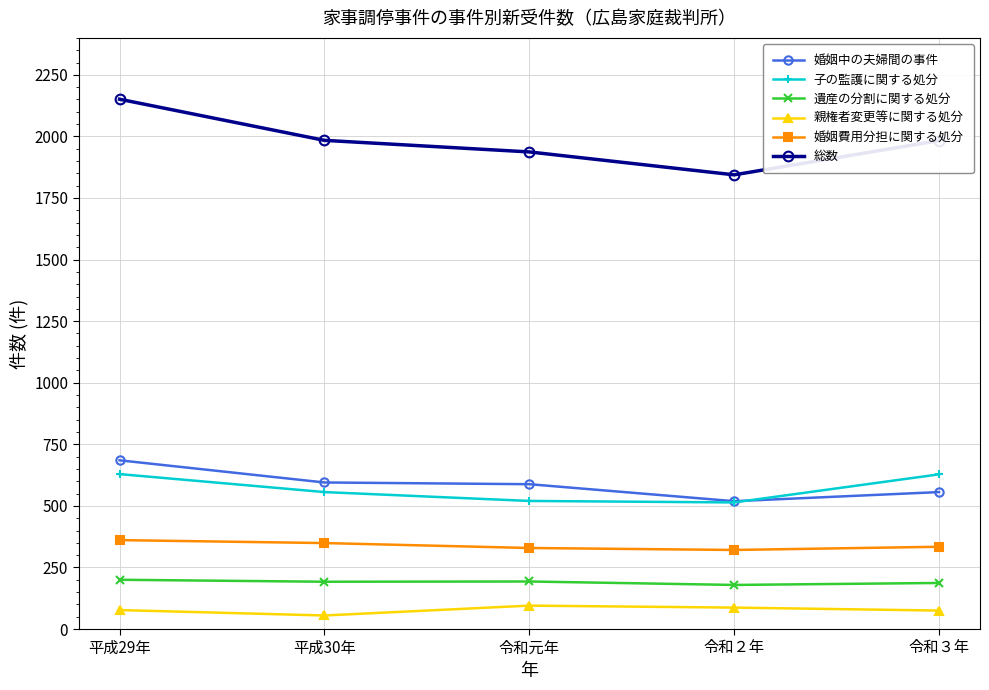

How many lines are shown in the chart?

6